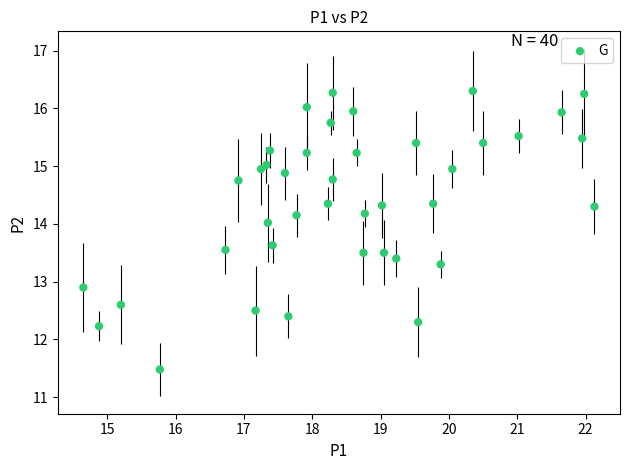

What Y value in the scatter plot is closest to 13?

12.9